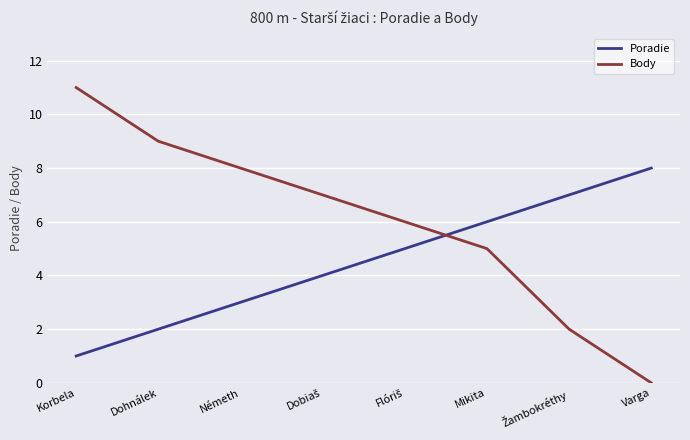

Which series has the largest range (max minus min)?

Body